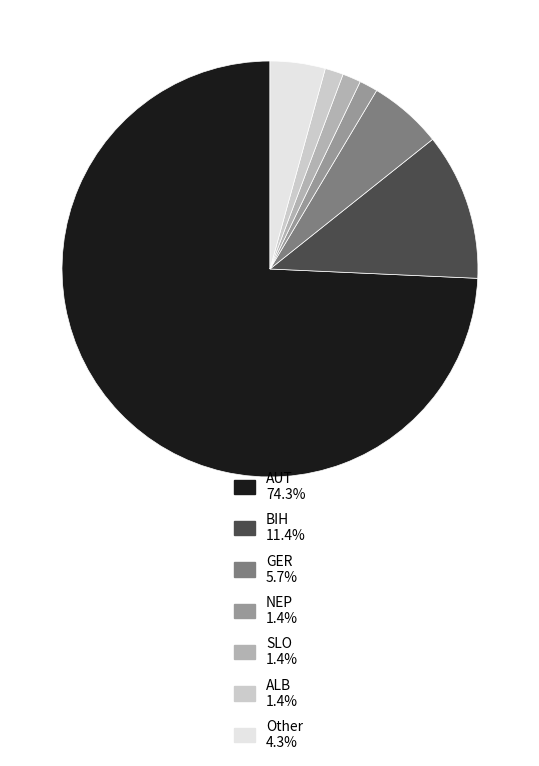

Does AUT represent more than half of the total?

Yes